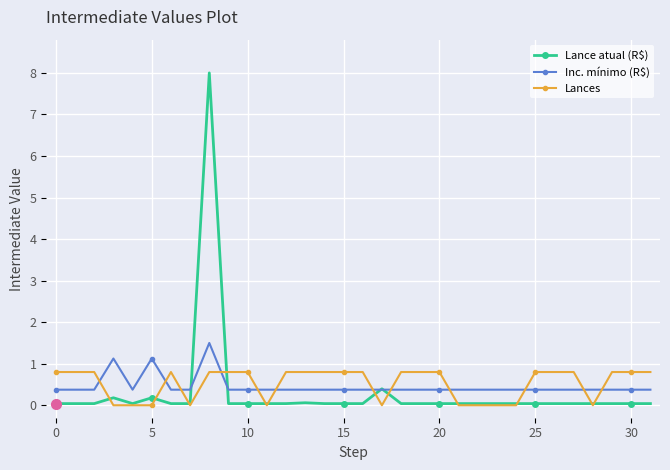

Which series has the largest range (max minus min)?

Lance atual (R$)